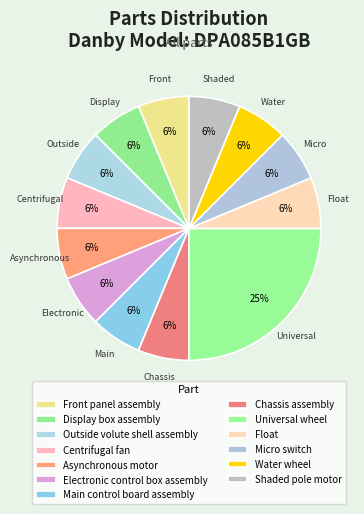

How many segments does this pie chart have?

13